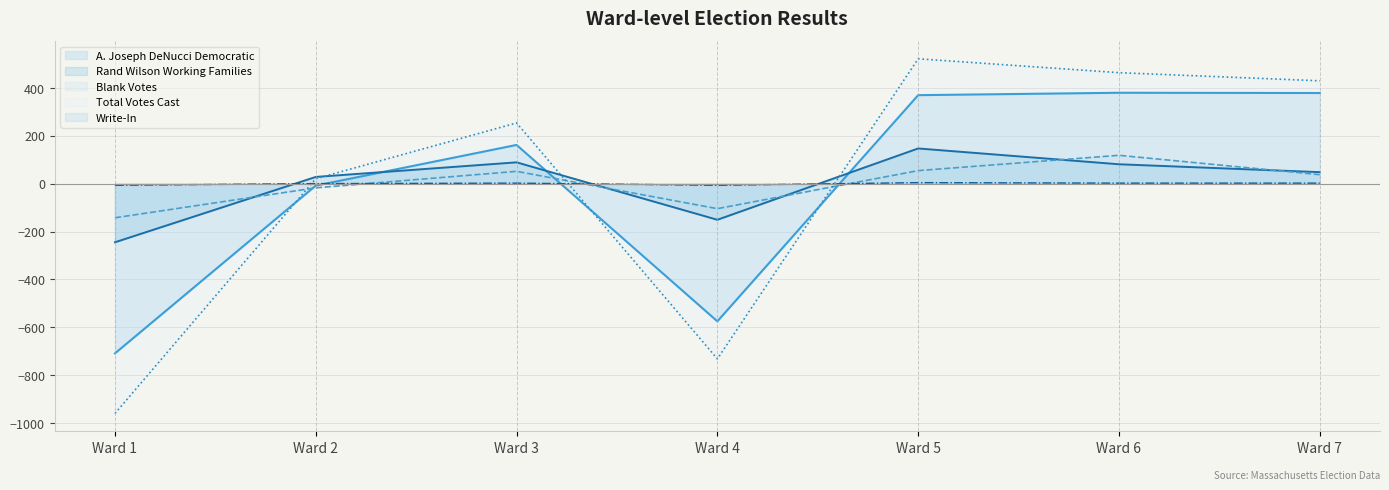

At which category is the sum across all series the highest?

Ward 5